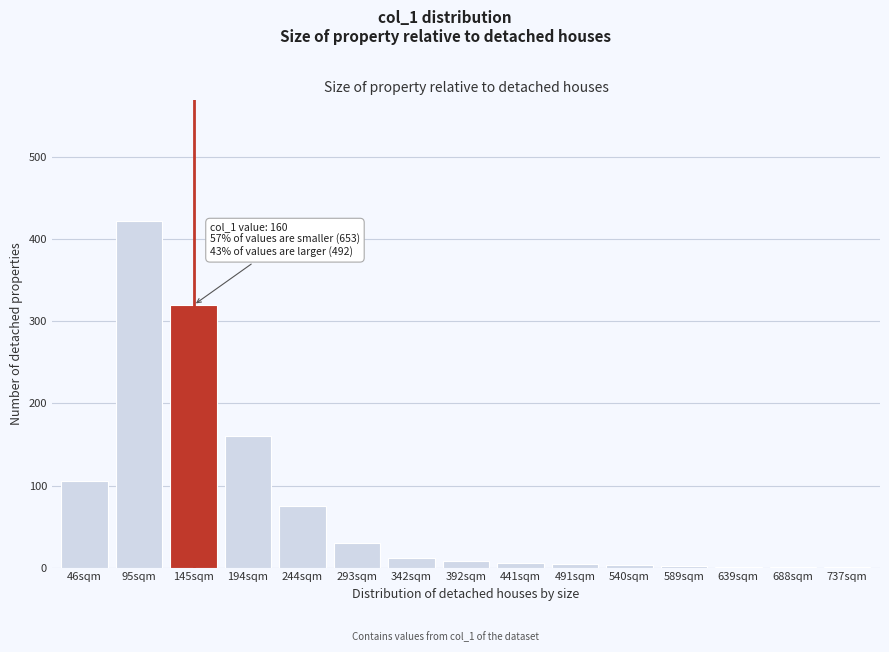

At which label is the value closest to 212?

194sqm